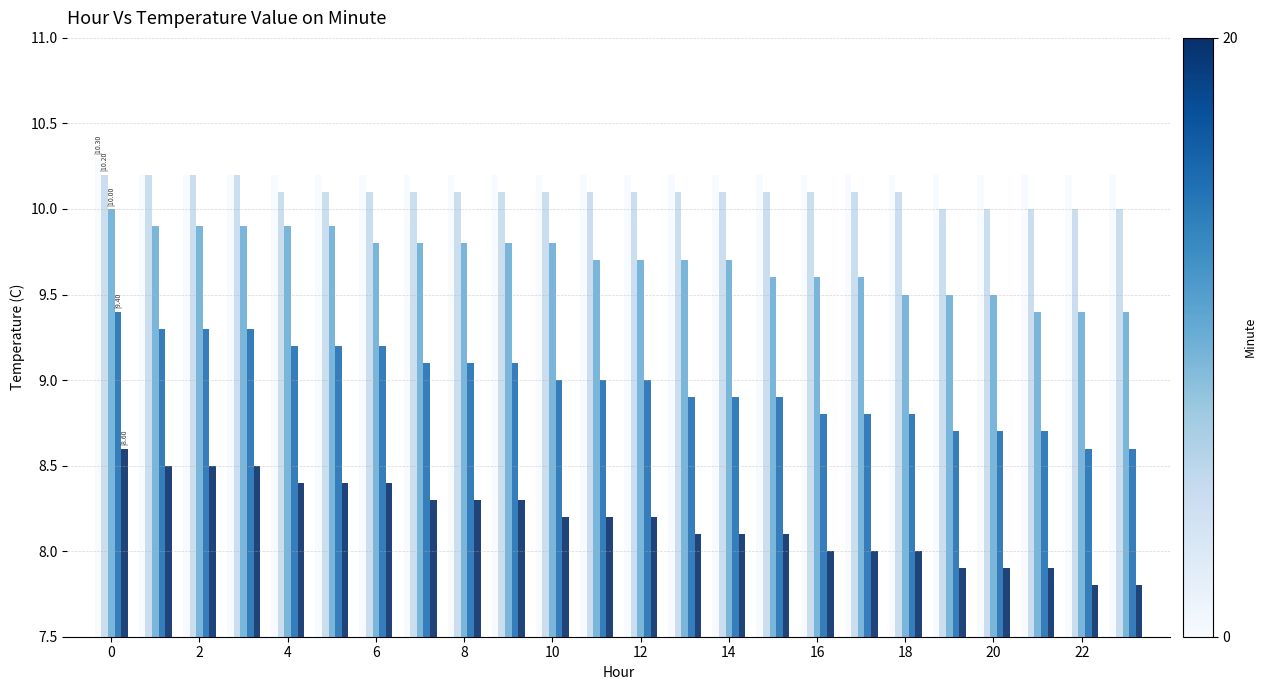

What is the smallest value displayed?

7.8